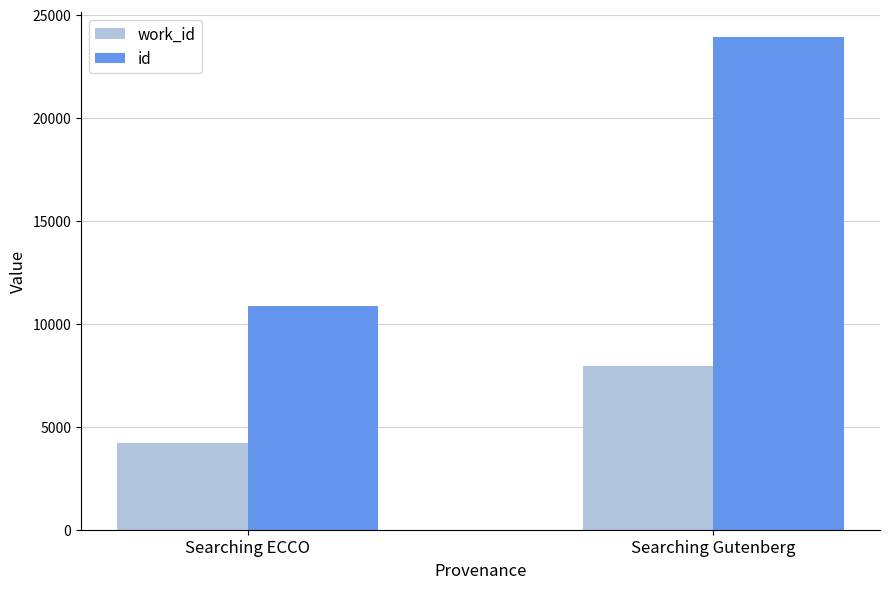

What is the spread (max minus min) of values at Searching Gutenberg?

16011